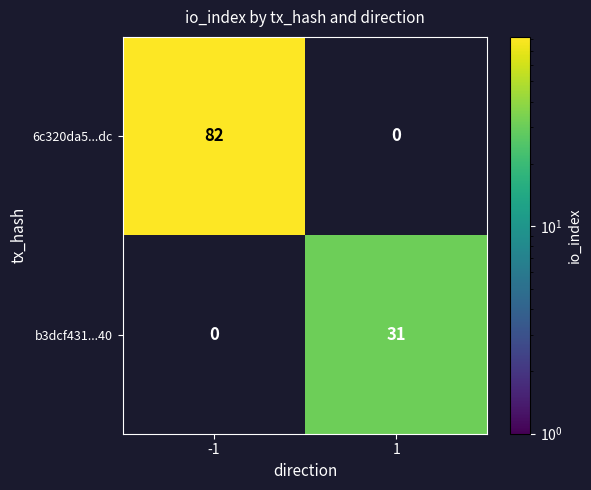

What is the total value across all series at 1?

31